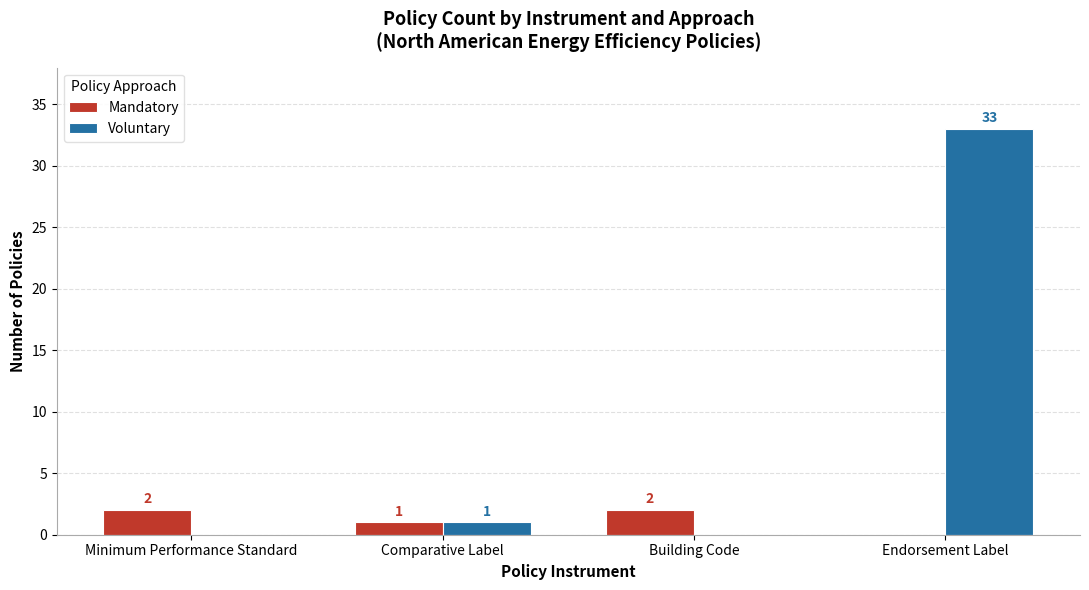

The value of Voluntary at Building Code is 0. True or false?

True